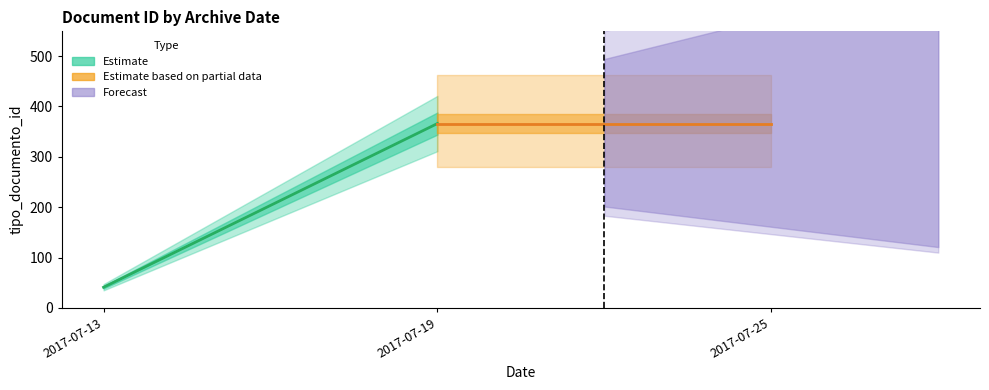

How many data points are less than 366?

1